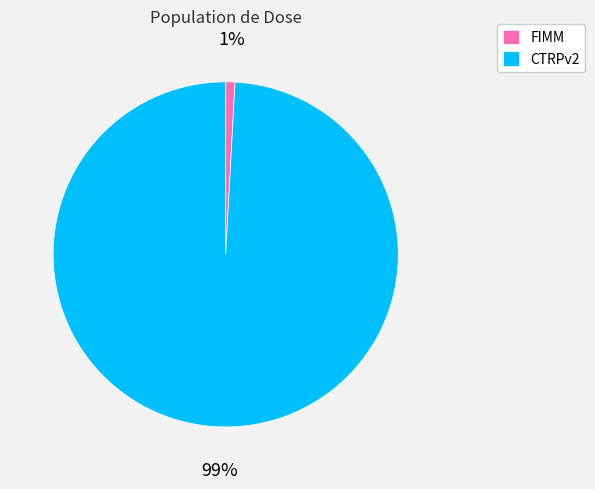

Between FIMM and CTRPv2, which is larger?

CTRPv2